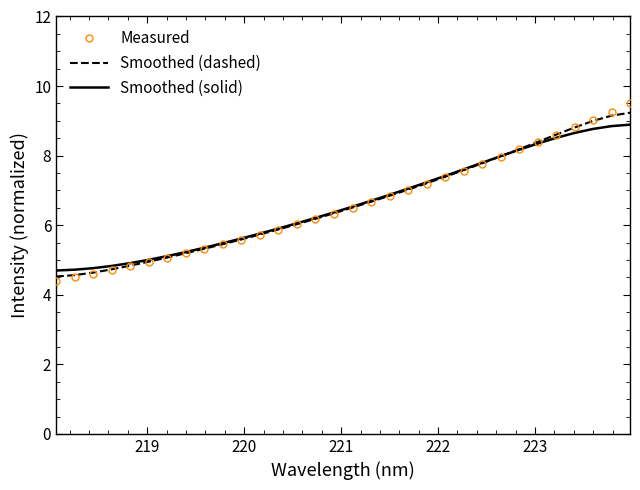

What is the maximum value for Smoothed (solid)?

8.9